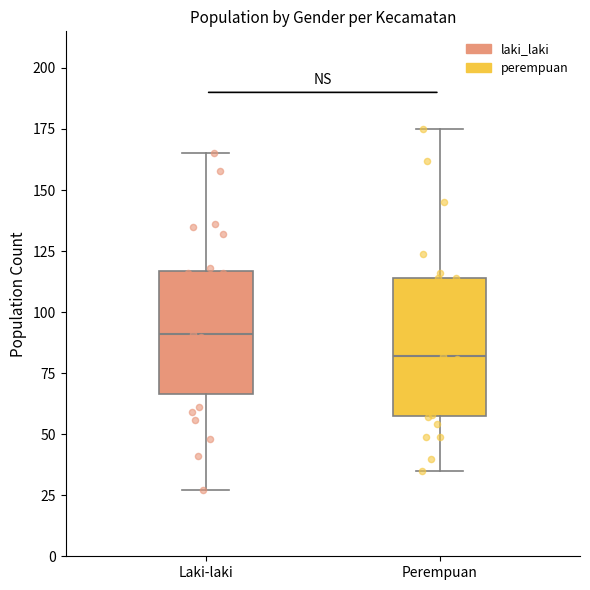

Reading left to right, transcribe this box plot: for each box, give where its median line is, the range the box spans, and where its two whiskers end, as read against the y-axis. The values are not printed on the chart, so give them approximately, as read against the axis.

Laki-laki: median 90, box 65 to 115, whiskers 25 to 165
Perempuan: median 80, box 60 to 115, whiskers 35 to 175